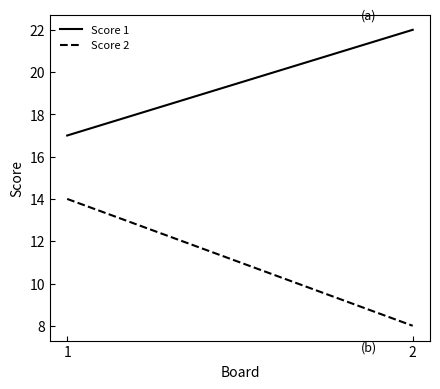

Which series changed the most between 1 and 2?

Score 2